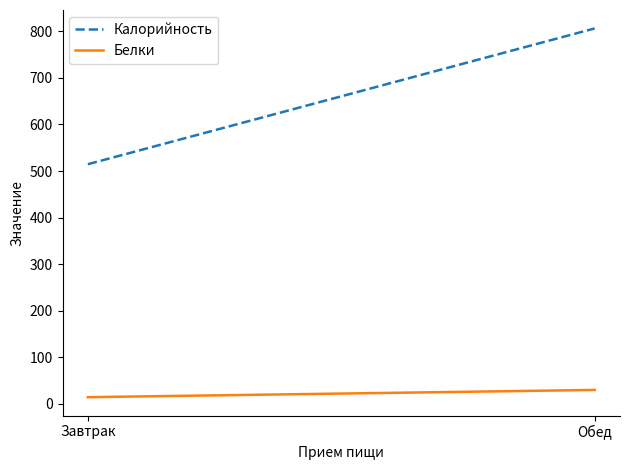

What is the label of the 1st point from the right?

Обед